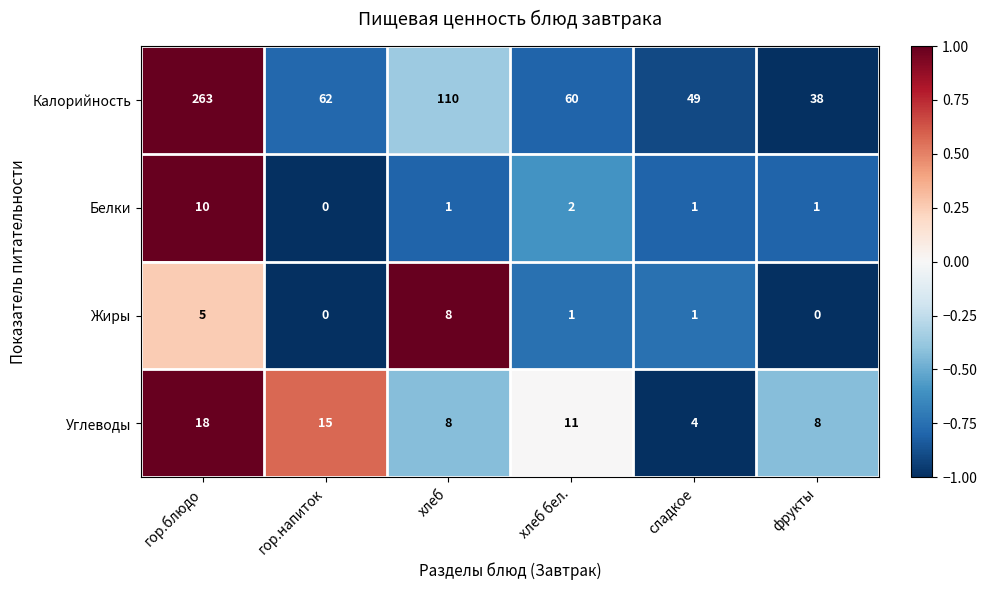

How many series are shown in this chart?

4